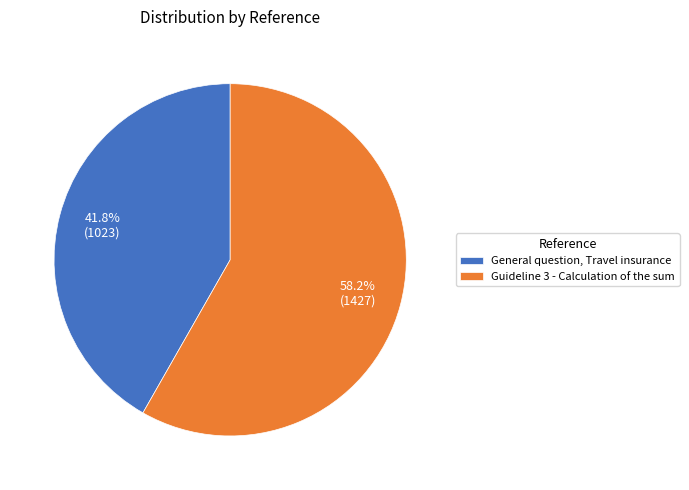

Between General question, Travel insurance and Guideline 3 - Calculation of the sum, which is larger?

Guideline 3 - Calculation of the sum